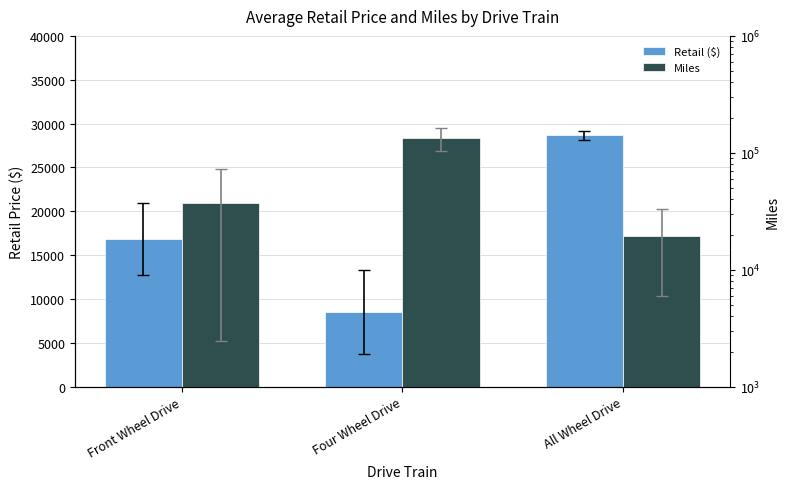

What is the value of the Miles bar at the 2nd from the left?

133597.2